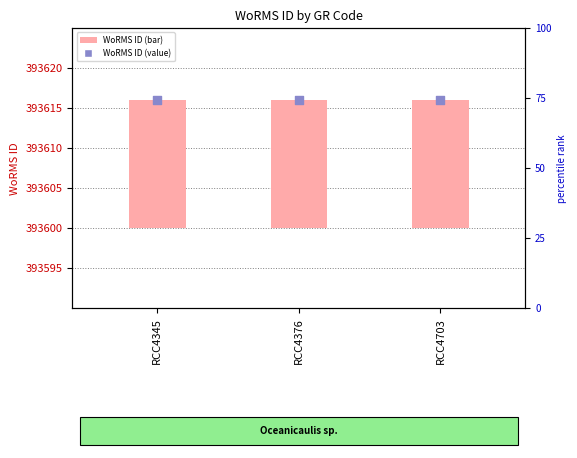

Which series has the largest total across all categories?

WoRMS ID (value)